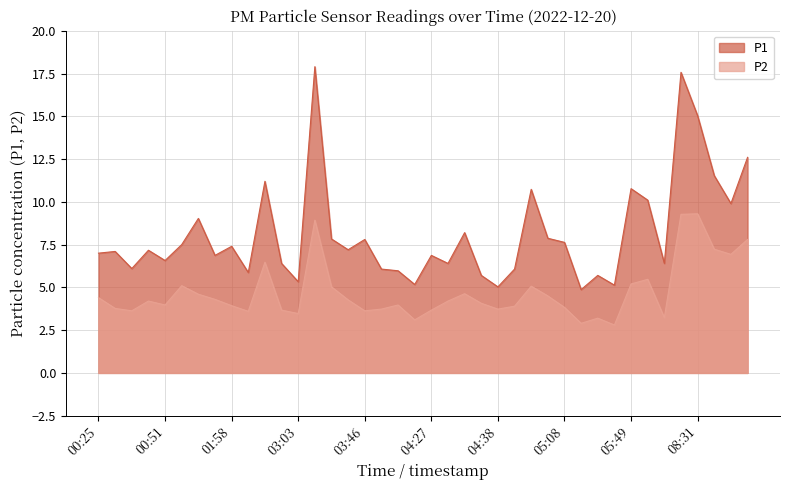

Which series has the largest range (max minus min)?

P1